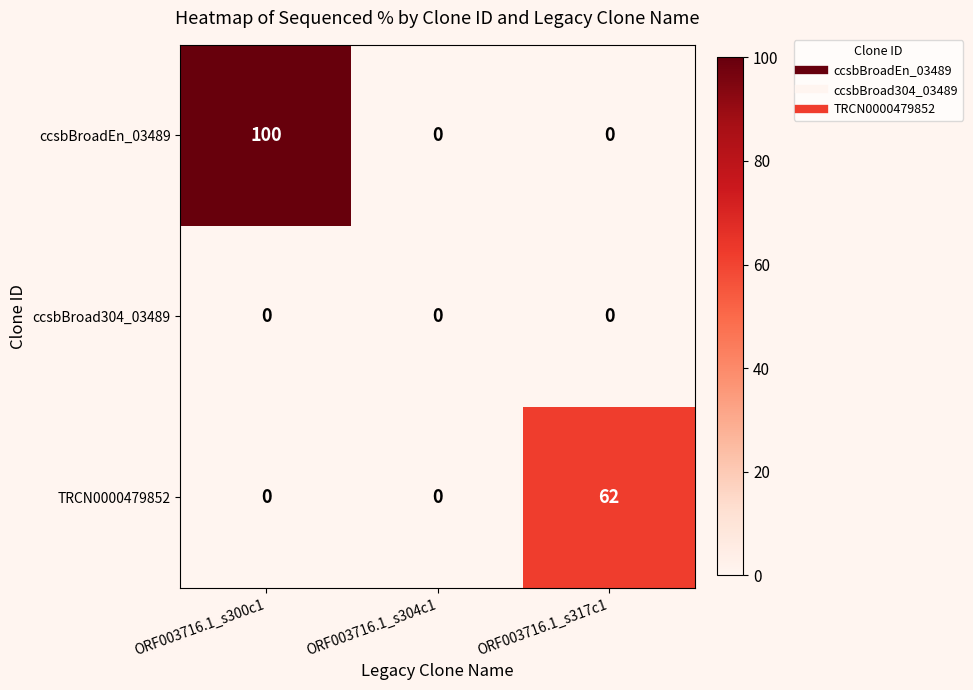

Count the number of categories in the chart.

3